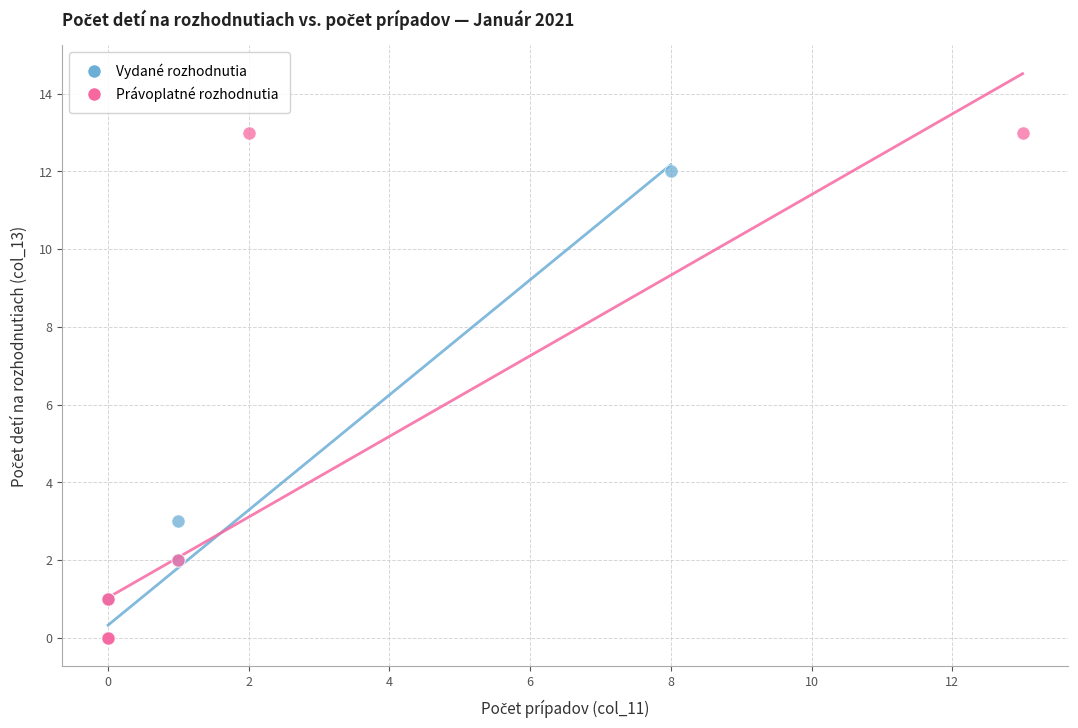

Which series reaches the maximum Y coordinate?

Právoplatné rozhodnutia